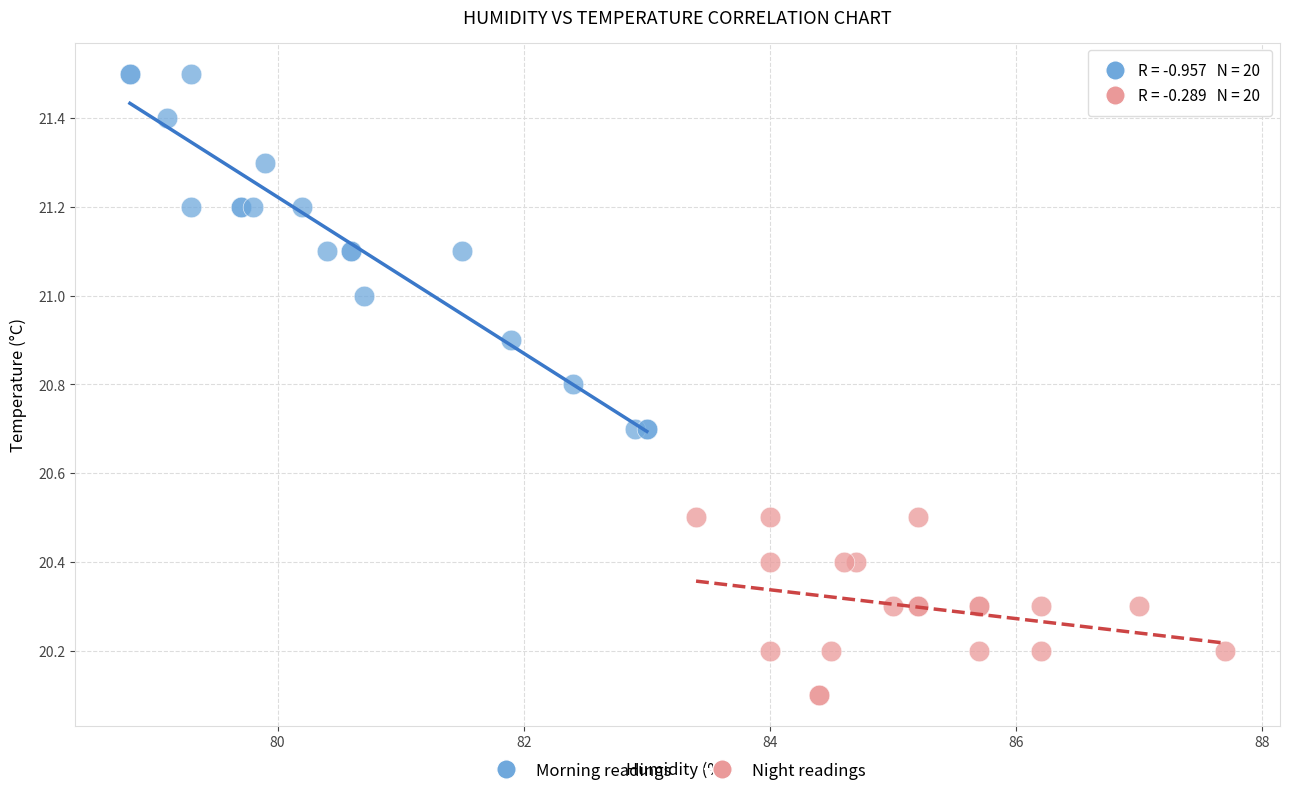

Which series reaches the minimum Y coordinate?

Night readings